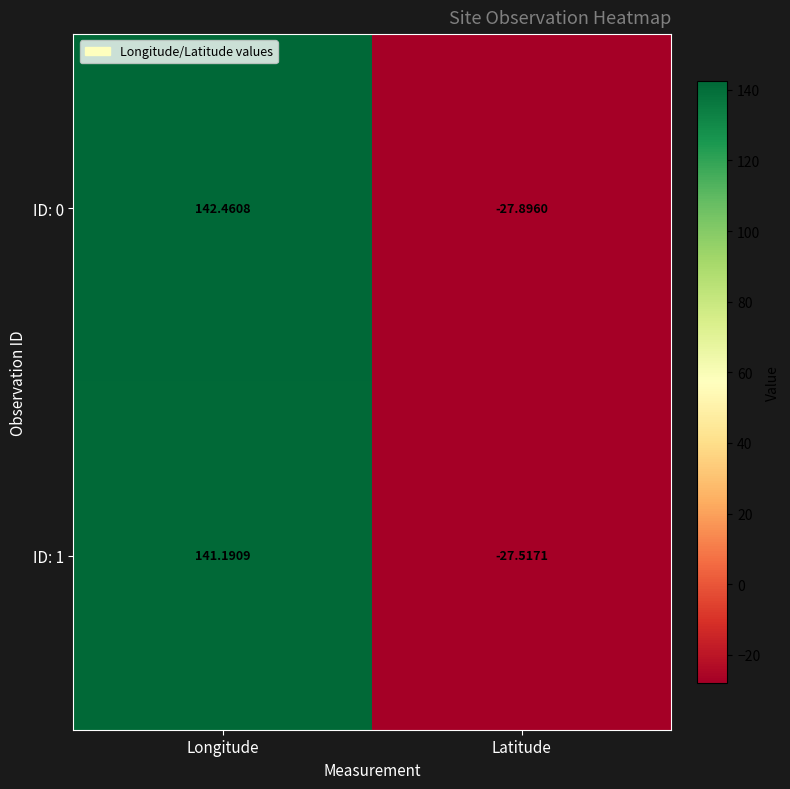

At which category does the chart reach its peak across all series?

Longitude